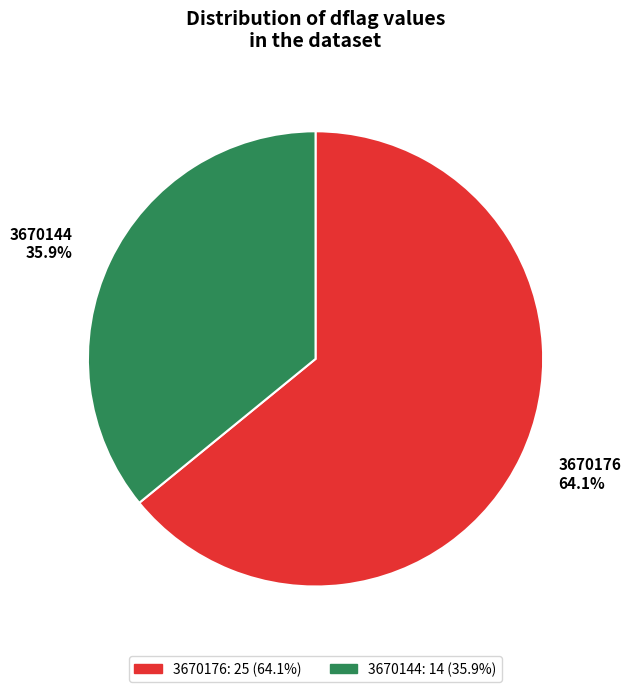

Which slice is the largest?

3670176